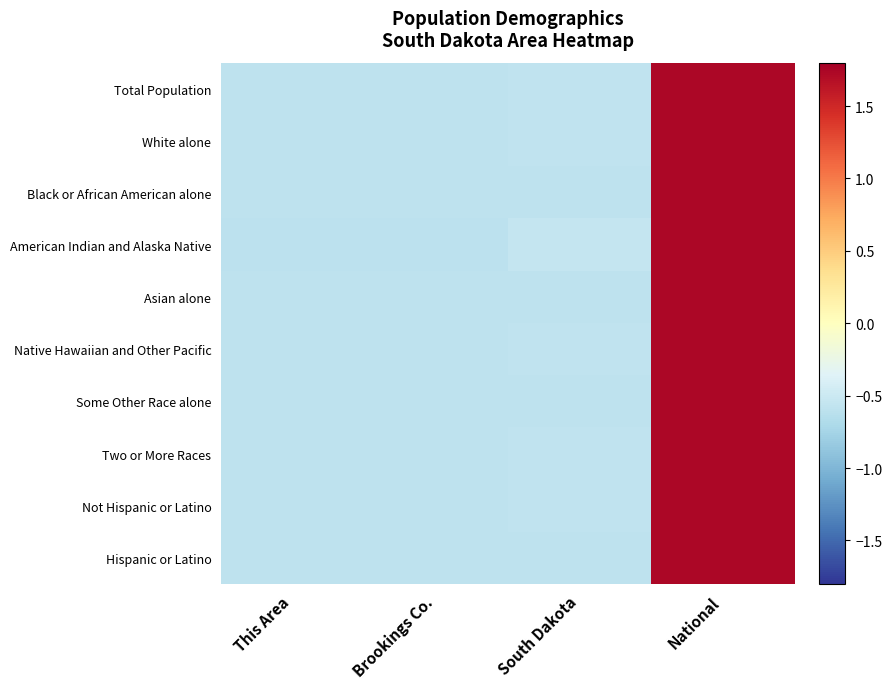

At which category is the sum across all series the highest?

National